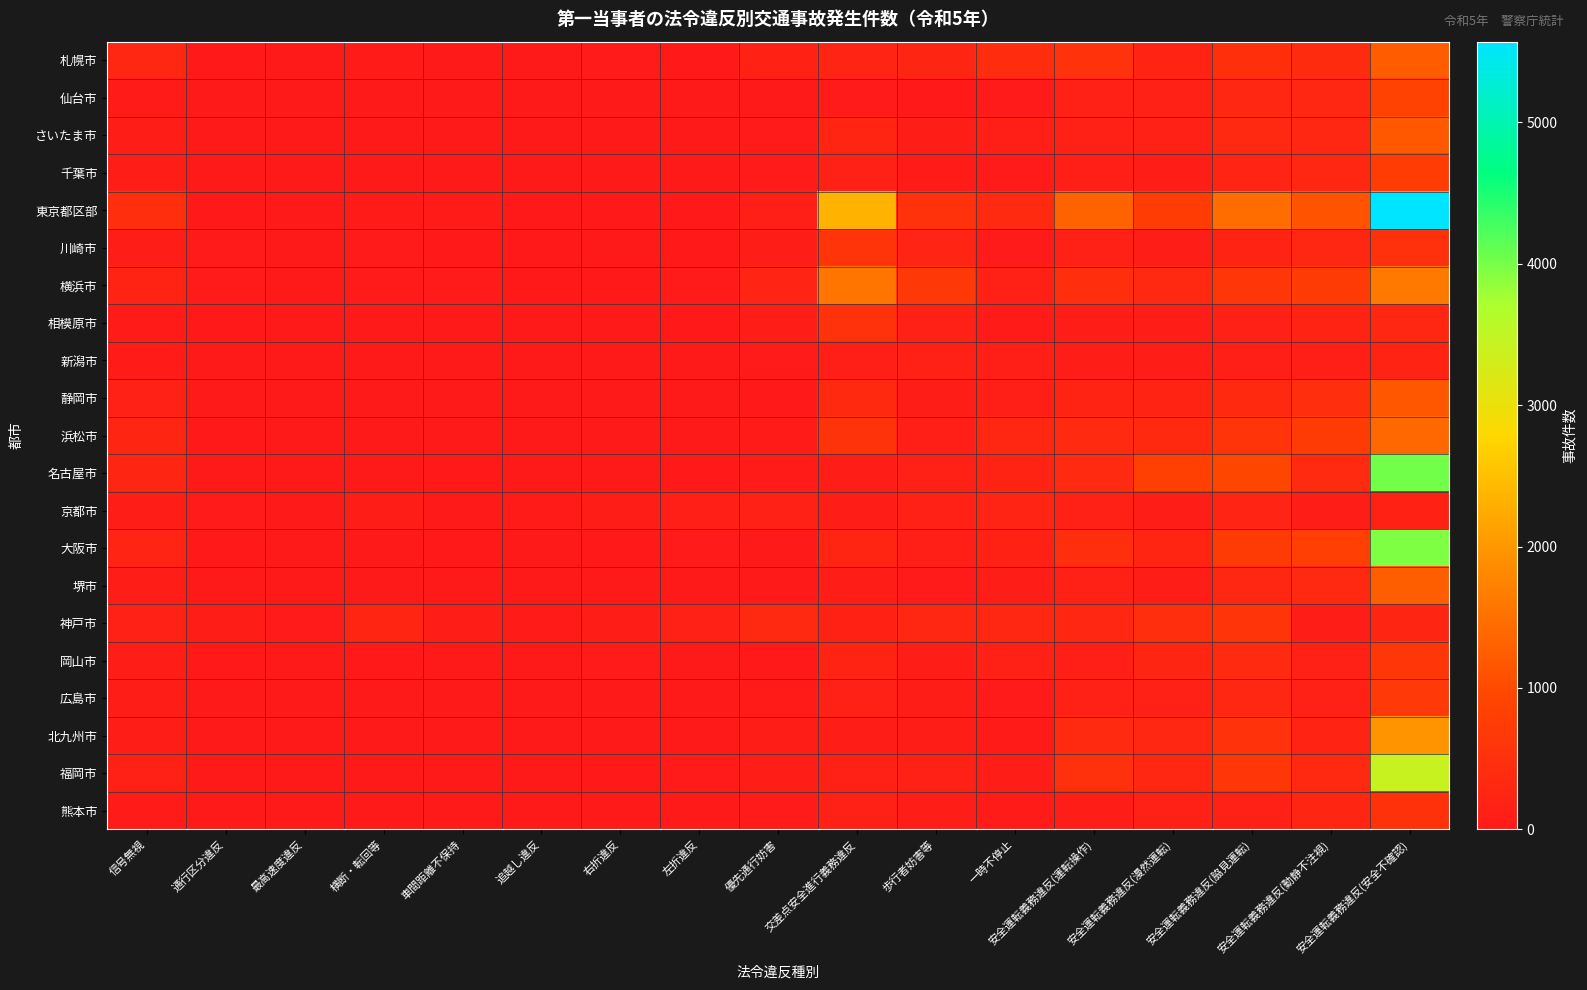

Reading left to right, list all the values displayed in this chart.

札幌市: 信号無視=290	通行区分違反=20	最高速度違反=2	横断・転回等=46	車間距離不保持=5	追越し違反=10	右折違反=29	左折違反=13	優先通行妨害=189	交差点安全進行義務違反=219	歩行者妨害等=240	一時不停止=412	安全運転義務違反(運転操作)=527	安全運転義務違反(漫然運転)=212	安全運転義務違反(脇見運転)=469	安全運転義務違反(動静不注視)=372	安全運転義務違反(安全不確認)=1232
仙台市: 信号無視=49	通行区分違反=4	最高速度違反=0	横断・転回等=1	車間距離不保持=2	追越し違反=2	右折違反=0	左折違反=1	優先通行妨害=5	交差点安全進行義務違反=26	歩行者妨害等=18	一時不停止=41	安全運転義務違反(運転操作)=170	安全運転義務違反(漫然運転)=162	安全運転義務違反(脇見運転)=275	安全運転義務違反(動静不注視)=284	安全運転義務違反(安全不確認)=873
さいたま市: 信号無視=92	通行区分違反=9	最高速度違反=1	横断・転回等=3	車間距離不保持=3	追越し違反=6	右折違反=7	左折違反=5	優先通行妨害=41	交差点安全進行義務違反=252	歩行者妨害等=94	一時不停止=125	安全運転義務違反(運転操作)=139	安全運転義務違反(漫然運転)=168	安全運転義務違反(脇見運転)=314	安全運転義務違反(動静不注視)=271	安全運転義務違反(安全不確認)=1194
千葉市: 信号無視=83	通行区分違反=7	最高速度違反=0	横断・転回等=0	車間距離不保持=2	追越し違反=1	右折違反=2	左折違反=0	優先通行妨害=33	交差点安全進行義務違反=167	歩行者妨害等=53	一時不停止=26	安全運転義務違反(運転操作)=121	安全運転義務違反(漫然運転)=89	安全運転義務違反(脇見運転)=234	安全運転義務違反(動静不注視)=285	安全運転義務違反(安全不確認)=753
東京都区部: 信号無視=453	通行区分違反=21	最高速度違反=10	横断・転回等=48	車間距離不保持=56	追越し違反=20	右折違反=15	左折違反=14	優先通行妨害=121	交差点安全進行義務違反=2333	歩行者妨害等=534	一時不停止=349	安全運転義務違反(運転操作)=1333	安全運転義務違反(漫然運転)=757	安全運転義務違反(脇見運転)=1458	安全運転義務違反(動静不注視)=1131	安全運転義務違反(安全不確認)=5571
川崎市: 信号無視=81	通行区分違反=30	最高速度違反=3	横断・転回等=23	車間距離不保持=11	追越し違反=14	右折違反=7	左折違反=18	優先通行妨害=99	交差点安全進行義務違反=583	歩行者妨害等=227	一時不停止=36	安全運転義務違反(運転操作)=156	安全運転義務違反(漫然運転)=106	安全運転義務違反(脇見運転)=215	安全運転義務違反(動静不注視)=264	安全運転義務違反(安全不確認)=483
横浜市: 信号無視=215	通行区分違反=42	最高速度違反=1	横断・転回等=41	車間距離不保持=40	追越し違反=16	右折違反=11	左折違反=24	優先通行妨害=239	交差点安全進行義務違反=1562	歩行者妨害等=654	一時不停止=146	安全運転義務違反(運転操作)=458	安全運転義務違反(漫然運転)=313	安全運転義務違反(脇見運転)=622	安全運転義務違反(動静不注視)=725	安全運転義務違反(安全不確認)=1602
相模原市: 信号無視=53	通行区分違反=13	最高速度違反=0	横断・転回等=3	車間距離不保持=1	追越し違反=7	右折違反=1	左折違反=18	優先通行妨害=92	交差点安全進行義務違反=534	歩行者妨害等=164	一時不停止=57	安全運転義務違反(運転操作)=104	安全運転義務違反(漫然運転)=85	安全運転義務違反(脇見運転)=156	安全運転義務違反(動静不注視)=217	安全運転義務違反(安全不確認)=288
新潟市: 信号無視=63	通行区分違反=10	最高速度違反=1	横断・転回等=7	車間距離不保持=3	追越し違反=3	右折違反=1	左折違反=3	優先通行妨害=42	交差点安全進行義務違反=126	歩行者妨害等=134	一時不停止=111	安全運転義務違反(運転操作)=77	安全運転義務違反(漫然運転)=102	安全運転義務違反(脇見運転)=126	安全運転義務違反(動静不注視)=120	安全運転義務違反(安全不確認)=199
静岡市: 信号無視=145	通行区分違反=3	最高速度違反=0	横断・転回等=1	車間距離不保持=1	追越し違反=4	右折違反=9	左折違反=4	優先通行妨害=21	交差点安全進行義務違反=337	歩行者妨害等=103	一時不停止=116	安全運転義務違反(運転操作)=201	安全運転義務違反(漫然運転)=215	安全運転義務違反(脇見運転)=335	安全運転義務違反(動静不注視)=444	安全運転義務違反(安全不確認)=1157
浜松市: 信号無視=243	通行区分違反=13	最高速度違反=0	横断・転回等=1	車間距離不保持=0	追越し違反=1	右折違反=4	左折違反=3	優先通行妨害=49	交差点安全進行義務違反=548	歩行者妨害等=120	一時不停止=297	安全運転義務違反(運転操作)=368	安全運転義務違反(漫然運転)=340	安全運転義務違反(脇見運転)=586	安全運転義務違反(動静不注視)=735	安全運転義務違反(安全不確認)=1398
名古屋市: 信号無視=241	通行区分違反=7	最高速度違反=5	横断・転回等=4	車間距離不保持=18	追越し違反=0	右折違反=10	左折違反=11	優先通行妨害=51	交差点安全進行義務違反=66	歩行者妨害等=151	一時不停止=206	安全運転義務違反(運転操作)=360	安全運転義務違反(漫然運転)=844	安全運転義務違反(脇見運転)=953	安全運転義務違反(動静不注視)=349	安全運転義務違反(安全不確認)=4034
京都市: 信号無視=77	通行区分違反=37	最高速度違反=4	横断・転回等=89	車間距離不保持=3	追越し違反=50	右折違反=69	左折違反=110	優先通行妨害=171	交差点安全進行義務違反=66	歩行者妨害等=146	一時不停止=223	安全運転義務違反(運転操作)=165	安全運転義務違反(漫然運転)=81	安全運転義務違反(脇見運転)=230	安全運転義務違反(動静不注視)=91	安全運転義務違反(安全不確認)=189
大阪市: 信号無視=219	通行区分違反=14	最高速度違反=1	横断・転回等=7	車間距離不保持=13	追越し違反=4	右折違反=19	左折違反=22	優先通行妨害=10	交差点安全進行義務違反=260	歩行者妨害等=128	一時不停止=193	安全運転義務違反(運転操作)=438	安全運転義務違反(漫然運転)=252	安全運転義務違反(脇見運転)=726	安全運転義務違反(動静不注視)=820	安全運転義務違反(安全不確認)=3956
堺市: 信号無視=85	通行区分違反=4	最高速度違反=0	横断・転回等=0	車間距離不保持=4	追越し違反=3	右折違反=1	左折違反=1	優先通行妨害=2	交差点安全進行義務違反=70	歩行者妨害等=25	一時不停止=80	安全運転義務違反(運転操作)=169	安全運転義務違反(漫然運転)=108	安全運転義務違反(脇見運転)=277	安全運転義務違反(動静不注視)=319	安全運転義務違反(安全不確認)=1267
神戸市: 信号無視=144	通行区分違反=85	最高速度違反=23	横断・転回等=257	車間距離不保持=106	追越し違反=61	右折違反=69	左折違反=164	優先通行妨害=323	交差点安全進行義務違反=190	歩行者妨害等=285	一時不停止=302	安全運転義務違反(運転操作)=264	安全運転義務違反(漫然運転)=455	安全運転義務違反(脇見運転)=606	安全運転義務違反(動静不注視)=81	安全運転義務違反(安全不確認)=241
岡山市: 信号無視=96	通行区分違反=14	最高速度違反=3	横断・転回等=12	車間距離不保持=4	追越し違反=6	右折違反=27	左折違反=5	優先通行妨害=12	交差点安全進行義務違反=211	歩行者妨害等=69	一時不停止=147	安全運転義務違反(運転操作)=126	安全運転義務違反(漫然運転)=245	安全運転義務違反(脇見運転)=367	安全運転義務違反(動静不注視)=135	安全運転義務違反(安全不確認)=610
広島市: 信号無視=76	通行区分違反=6	最高速度違反=2	横断・転回等=8	車間距離不保持=5	追越し違反=0	右折違反=7	左折違反=5	優先通行妨害=53	交差点安全進行義務違反=147	歩行者妨害等=82	一時不停止=32	安全運転義務違反(運転操作)=147	安全運転義務違反(漫然運転)=173	安全運転義務違反(脇見運転)=288	安全運転義務違反(動静不注視)=148	安全運転義務違反(安全不確認)=682
北九州市: 信号無視=105	通行区分違反=5	最高速度違反=1	横断・転回等=5	車間距離不保持=3	追越し違反=1	右折違反=7	左折違反=9	優先通行妨害=77	交差点安全進行義務違反=101	歩行者妨害等=93	一時不停止=44	安全運転義務違反(運転操作)=357	安全運転義務違反(漫然運転)=263	安全運転義務違反(脇見運転)=543	安全運転義務違反(動静不注視)=202	安全運転義務違反(安全不確認)=1960
福岡市: 信号無視=131	通行区分違反=10	最高速度違反=2	横断・転回等=1	車間距離不保持=5	追越し違反=4	右折違反=11	左折違反=40	優先通行妨害=89	交差点安全進行義務違反=161	歩行者妨害等=153	一時不停止=99	安全運転義務違反(運転操作)=490	安全運転義務違反(漫然運転)=288	安全運転義務違反(脇見運転)=635	安全運転義務違反(動静不注視)=321	安全運転義務違反(安全不確認)=3411
熊本市: 信号無視=47	通行区分違反=7	最高速度違反=3	横断・転回等=3	車間距離不保持=1	追越し違反=1	右折違反=0	左折違反=5	優先通行妨害=32	交差点安全進行義務違反=132	歩行者妨害等=74	一時不停止=61	安全運転義務違反(運転操作)=99	安全運転義務違反(漫然運転)=135	安全運転義務違反(脇見運転)=170	安全運転義務違反(動静不注視)=247	安全運転義務違反(安全不確認)=509